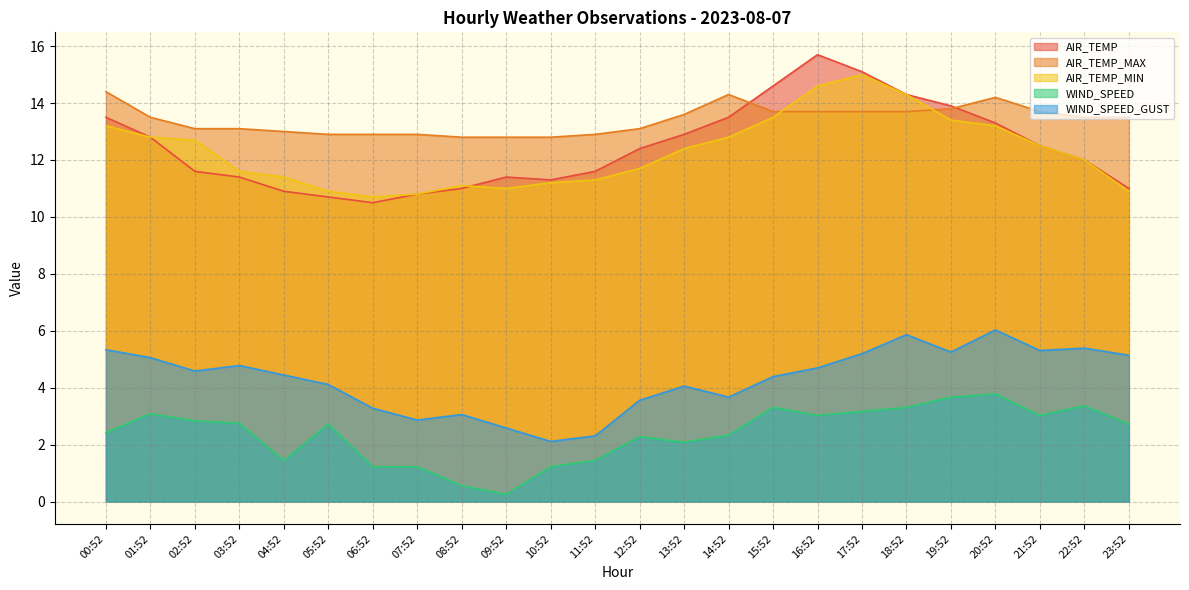

List the labels in order of AIR_TEMP_MIN value, largest first.

17:52, 16:52, 18:52, 15:52, 19:52, 00:52, 20:52, 01:52, 14:52, 02:52, 21:52, 13:52, 22:52, 12:52, 03:52, 04:52, 11:52, 10:52, 08:52, 09:52, 05:52, 23:52, 07:52, 06:52